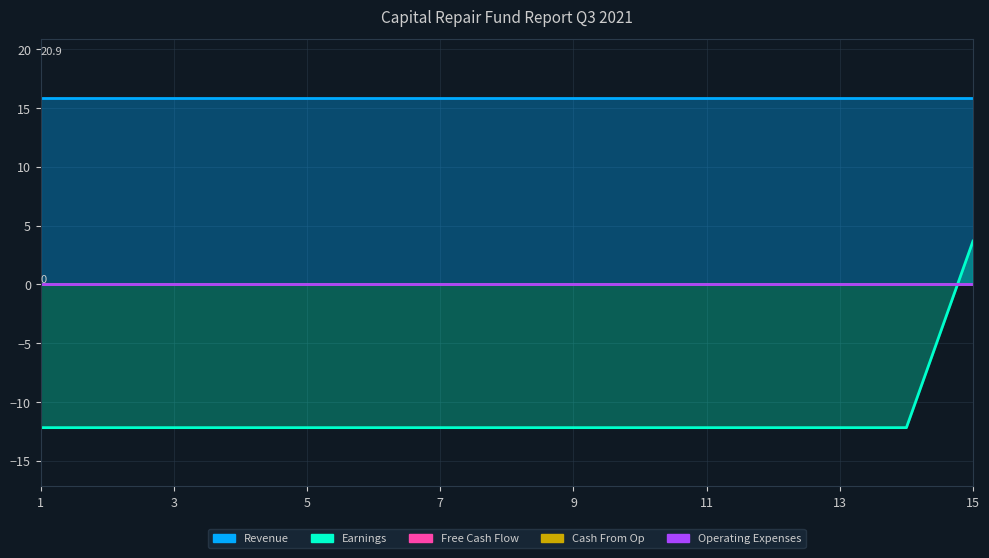

What is the average value of the Earnings series?

-11.1